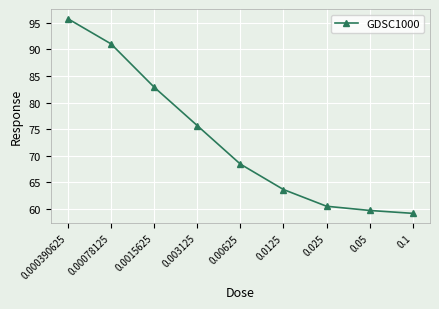

What is the change in value from 0.0125 to 0.025?

-3.2